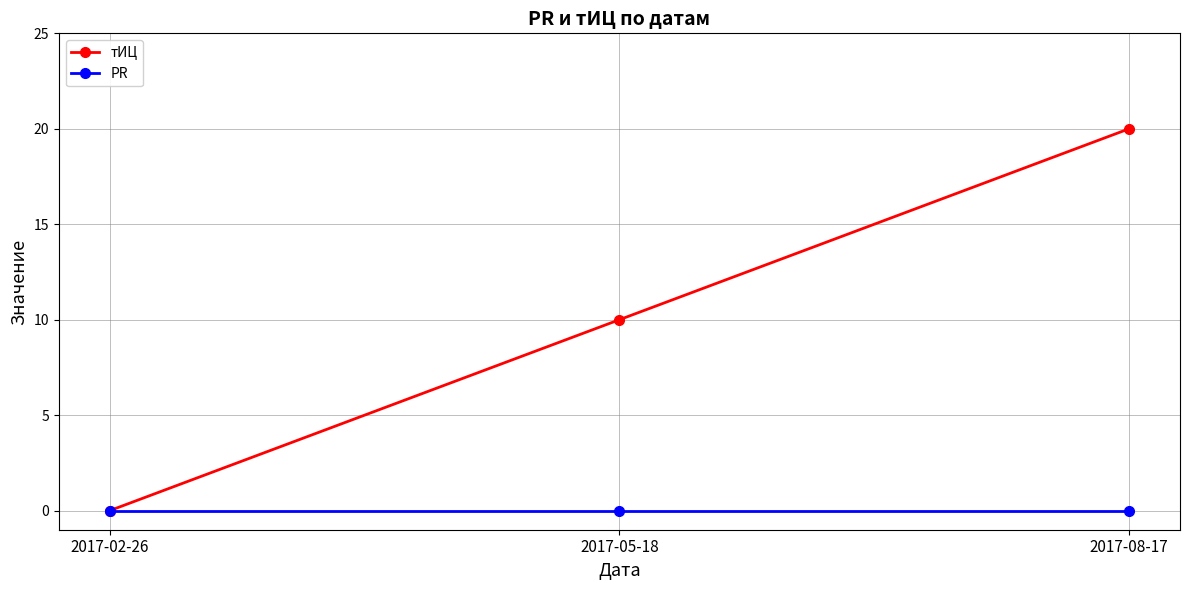

Rank the series by their maximum value, from highest to lowest.

тИЦ, PR